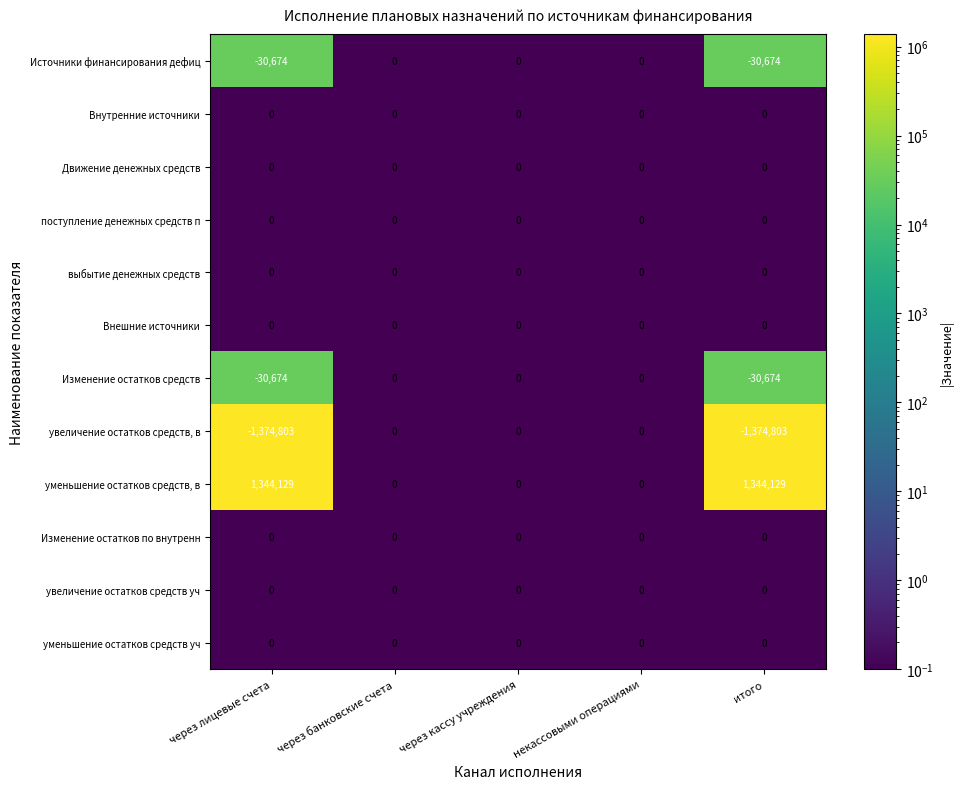

What is the difference between the Источники финансирования дефиц values at через лицевые счета and через банковские счета?

30674